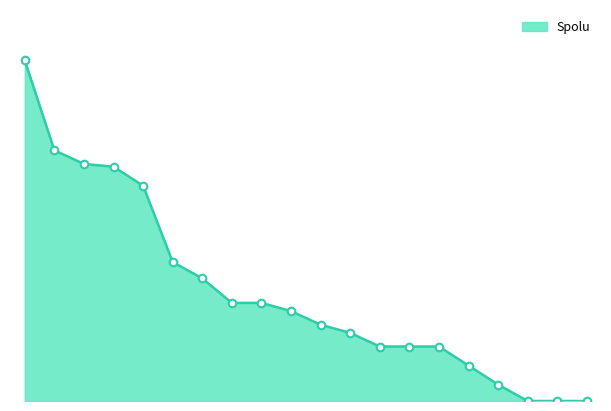

Does the chart have visible grid lines?

No